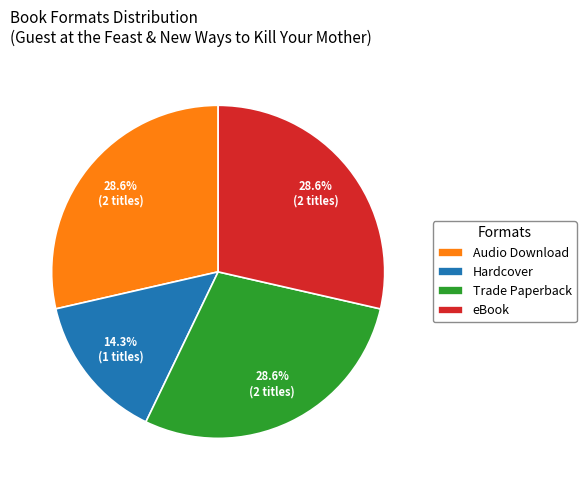

Count the number of slices in the pie.

4